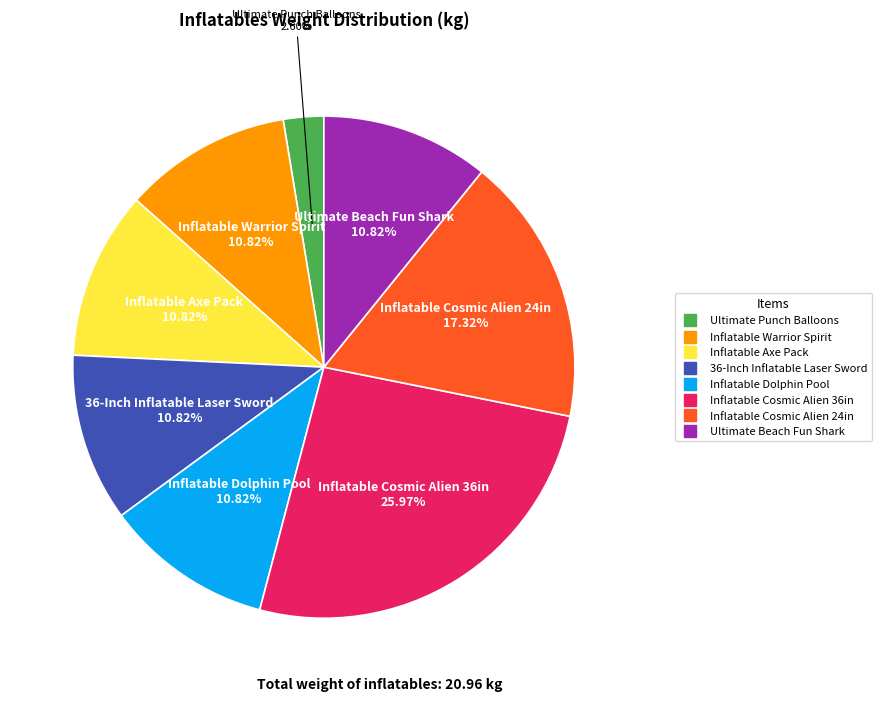

Combined, what portion of the pie is Inflatable Axe Pack and Inflatable Cosmic Alien 24in?

28.1%